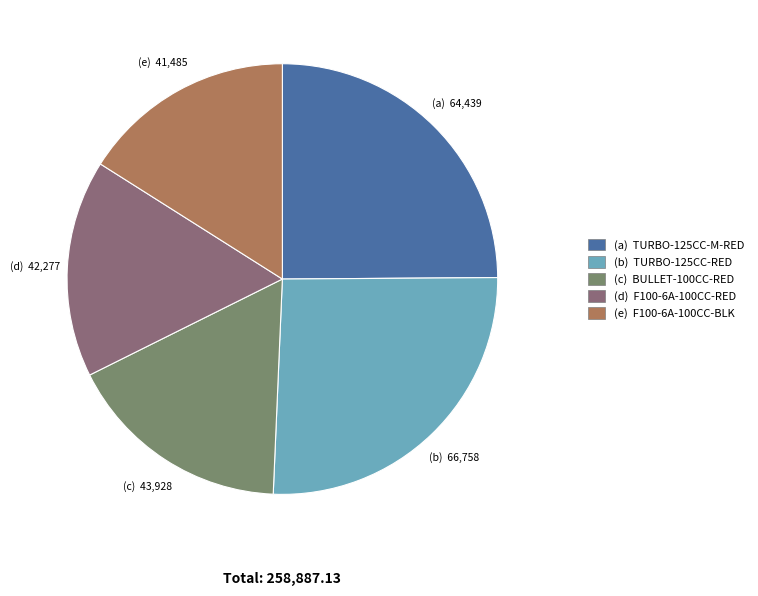

Is there any slice that represents more than half of the pie?

No